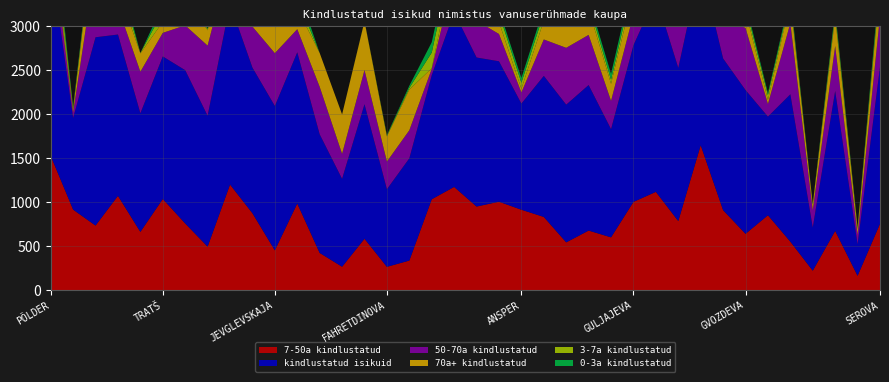

Reading right to left, extract all data points from this chart.

7-50a kindlustatud: 755	164	674	222	552	852	641	910	1648	786	1118	1004	601	678	544	833	915	1006	951	1174	1034	337	266	585	267	424	986	453	875	1201	495	759	1037	663	1073	735	916	1527
kindlustatud isikuid: 1783	358	1591	491	1675	1121	1634	1724	2048	1741	2228	1780	1230	1654	1565	1603	1206	1596	1694	1986	1409	1162	882	1529	999	1348	1718	1641	1655	2055	1488	1742	1620	1348	1833	2140	1042	2238
50-70a kindlustatud: 576	109	511	197	809	143	706	452	90	471	609	351	321	570	646	414	126	310	419	420	73	319	314	388	284	540	263	600	466	506	797	509	268	472	313	836	64	301
70a+ kindlustatud: 342	63	324	62	246	46	193	182	14	323	291	265	194	292	294	214	42	136	192	167	8	461	286	553	448	384	236	583	154	191	174	331	125	208	205	490	30	101
3-7a kindlustatud: 49	17	48	2	33	56	52	112	179	91	112	94	45	70	49	82	69	98	88	138	177	20	9	3	0	0	110	4	92	95	14	81	118	5	135	43	14	191
0-3a kindlustatud: 61	5	34	8	35	24	42	68	117	70	98	66	69	44	32	60	54	46	44	87	117	25	7	0	0	0	123	1	68	62	8	62	72	0	107	36	18	118